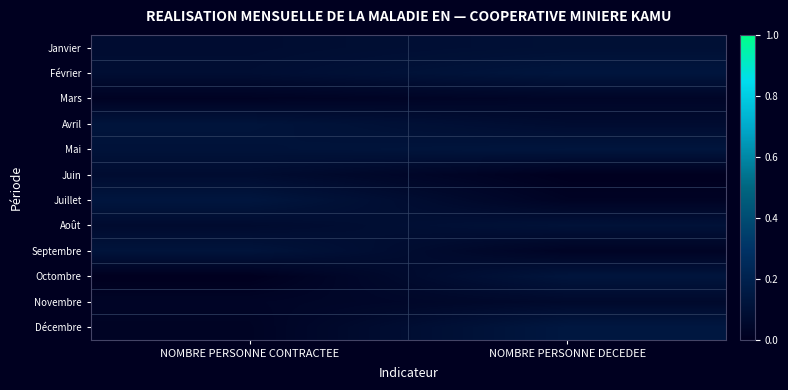

What is the maximum value shown in the chart?

0.1